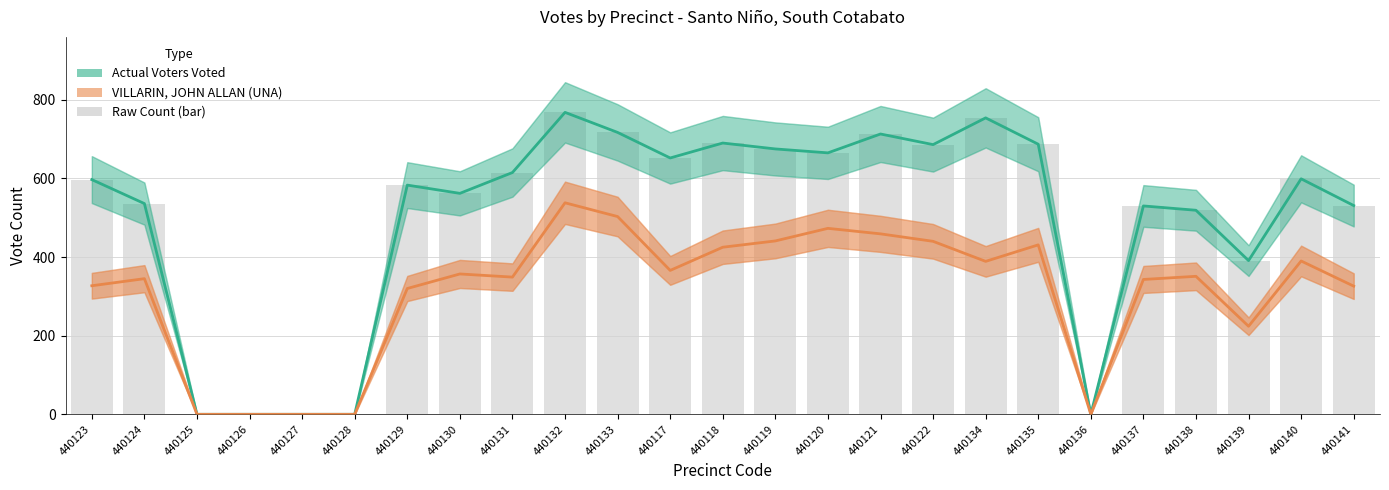

Is it true that VILLARIN, JOHN ALLAN (UNA) equals 0 at 440127?

True